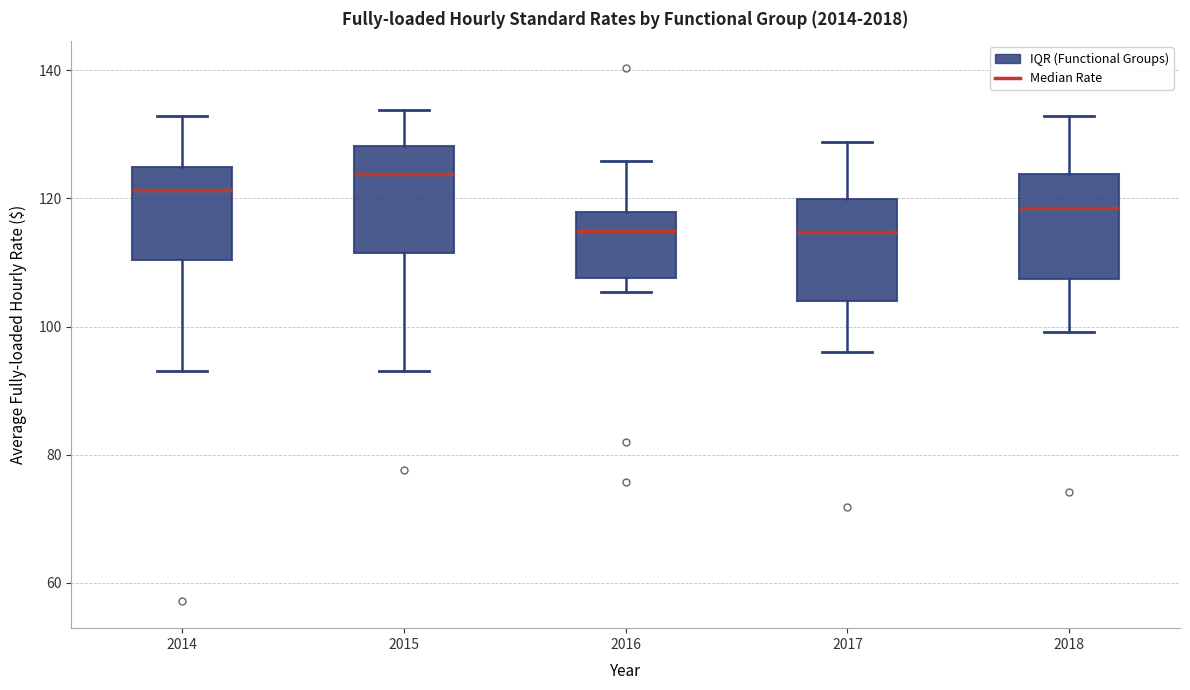

Which box has the highest median line?

2015